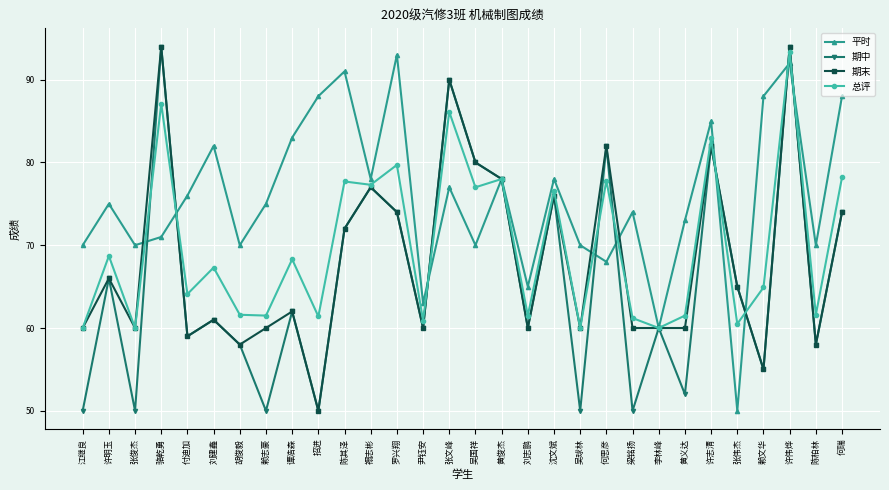

List the series in order of their overall mean, lowest first.

期中, 期末, 总评, 平时